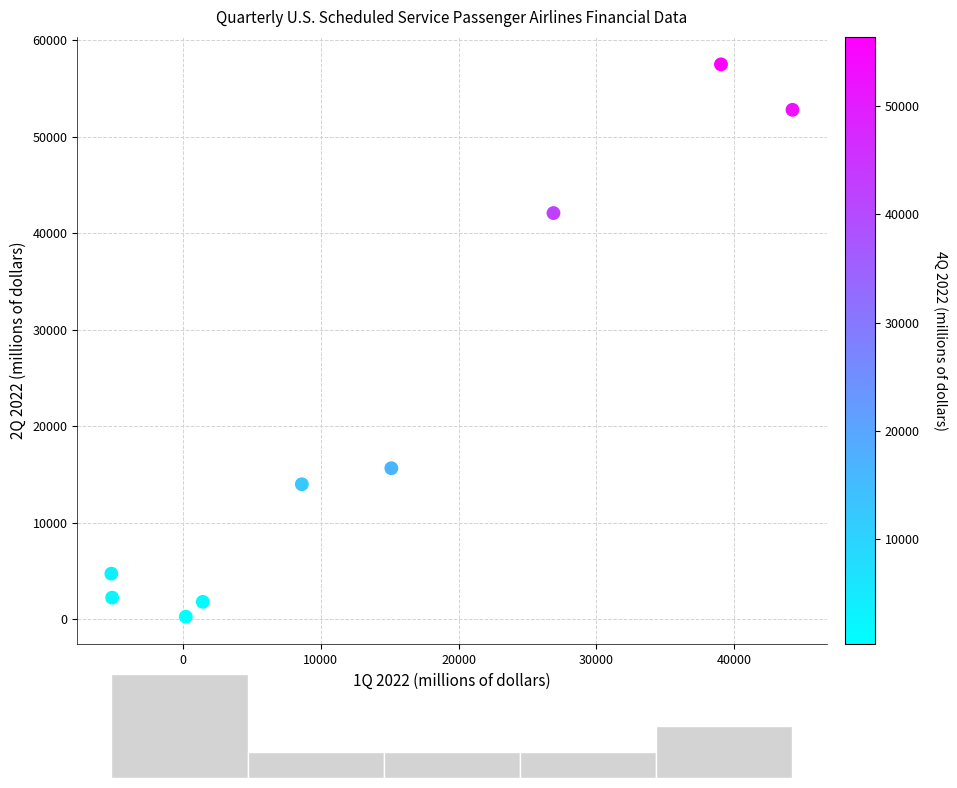

What is the range of Y values (max minus min)?

57238.9